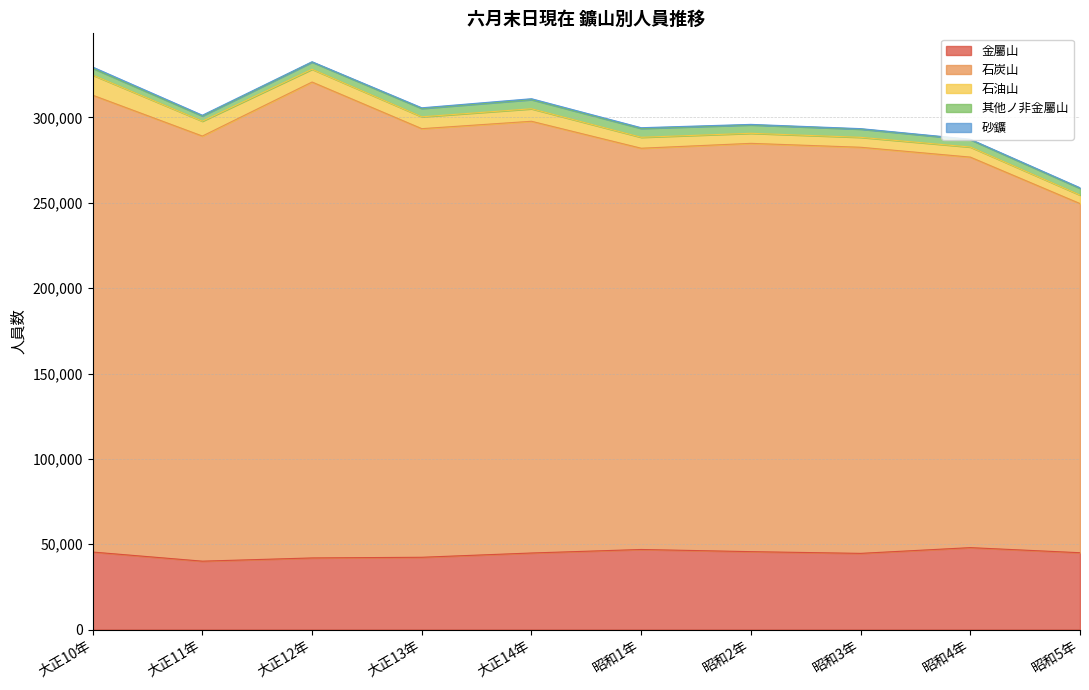

Reading left to right, list all the values displayed in this chart.

金屬山: 45423	40080	41971	42361	44861	46923	45656	44646	48009	45025
石炭山: 267614	249022	278771	251069	252898	235044	239167	237890	228761	204526
石油山: 11774	8704	7485	6940	7320	6406	5889	5816	5900	4973
其他ノ非金屬山: 3997	3055	4160	4882	5347	5189	4917	4820	4294	3945
砂鑛: 717	442	249	396	542	422	303	276	265	353